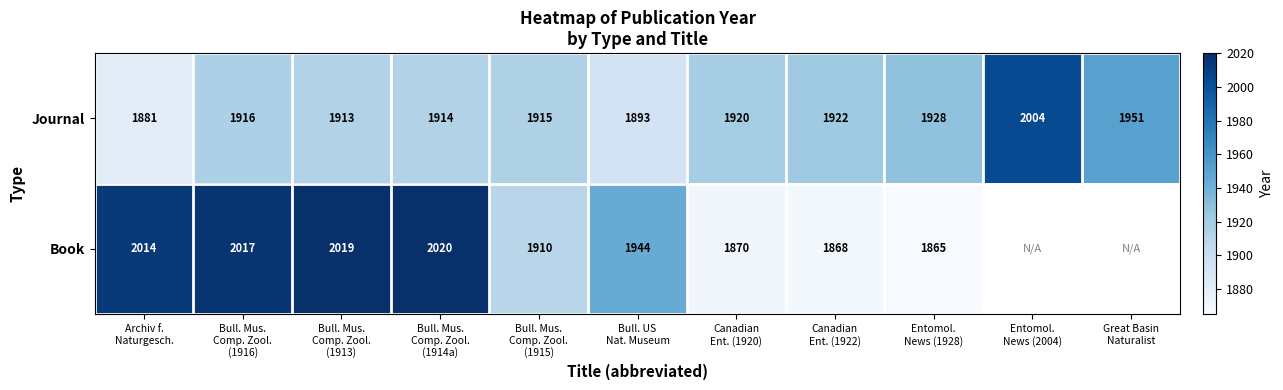

What is the average value of the Journal series?

1923